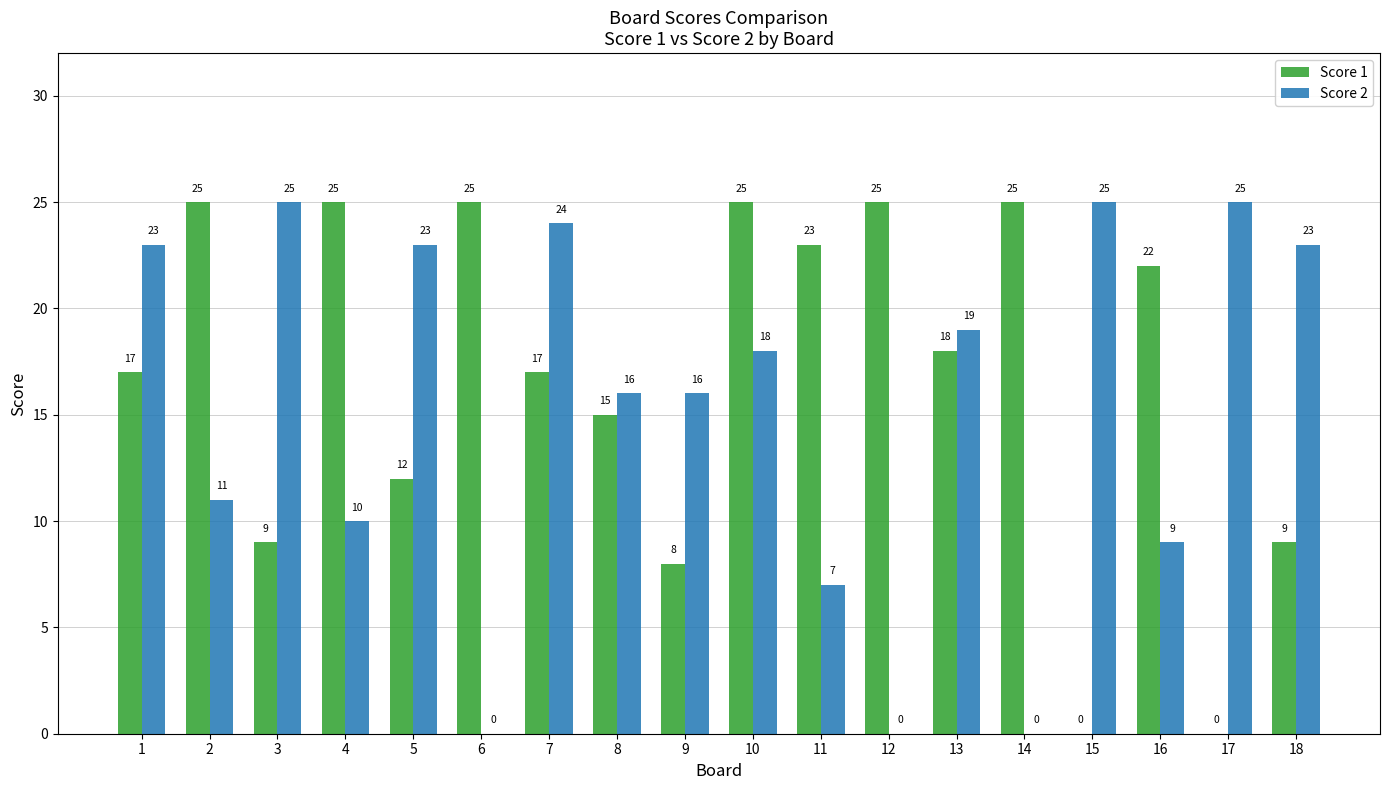

Is the value of Score 2 at 12 greater than the value of Score 1 at 11?

No